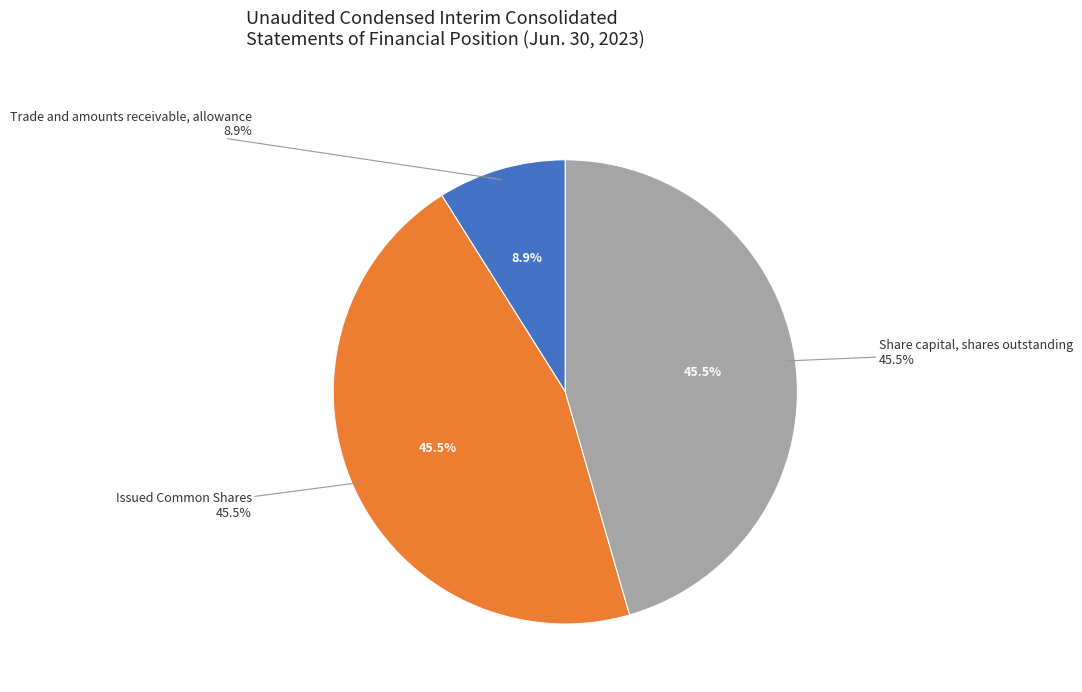

What percentage is the Share capital, shares outstanding slice, to the nearest percent?

46%